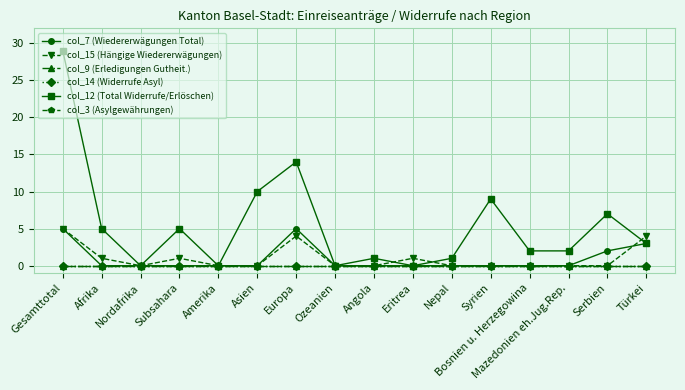

Which category has the lowest value across all series?

Afrika